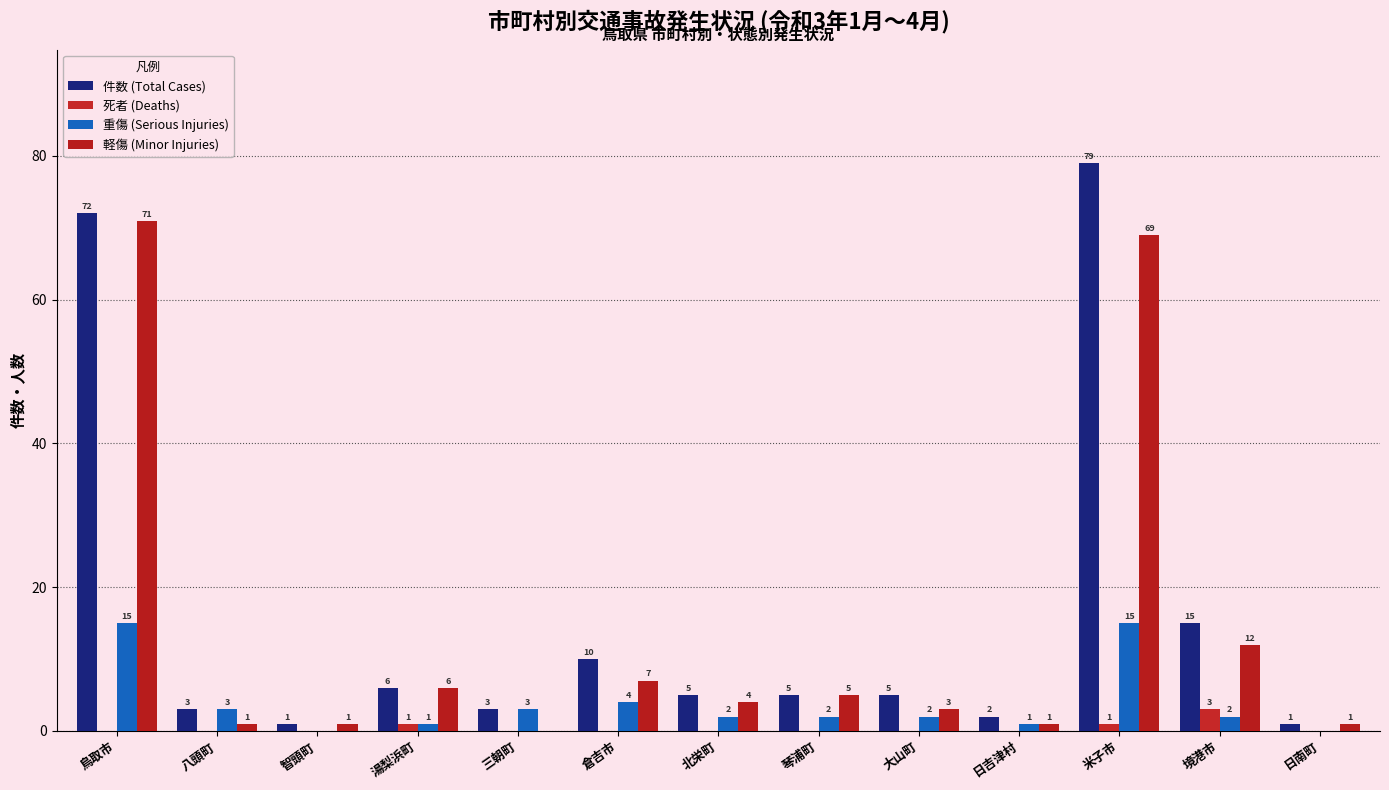

Which has a higher value, 日吉津村 or 日南町?

日吉津村